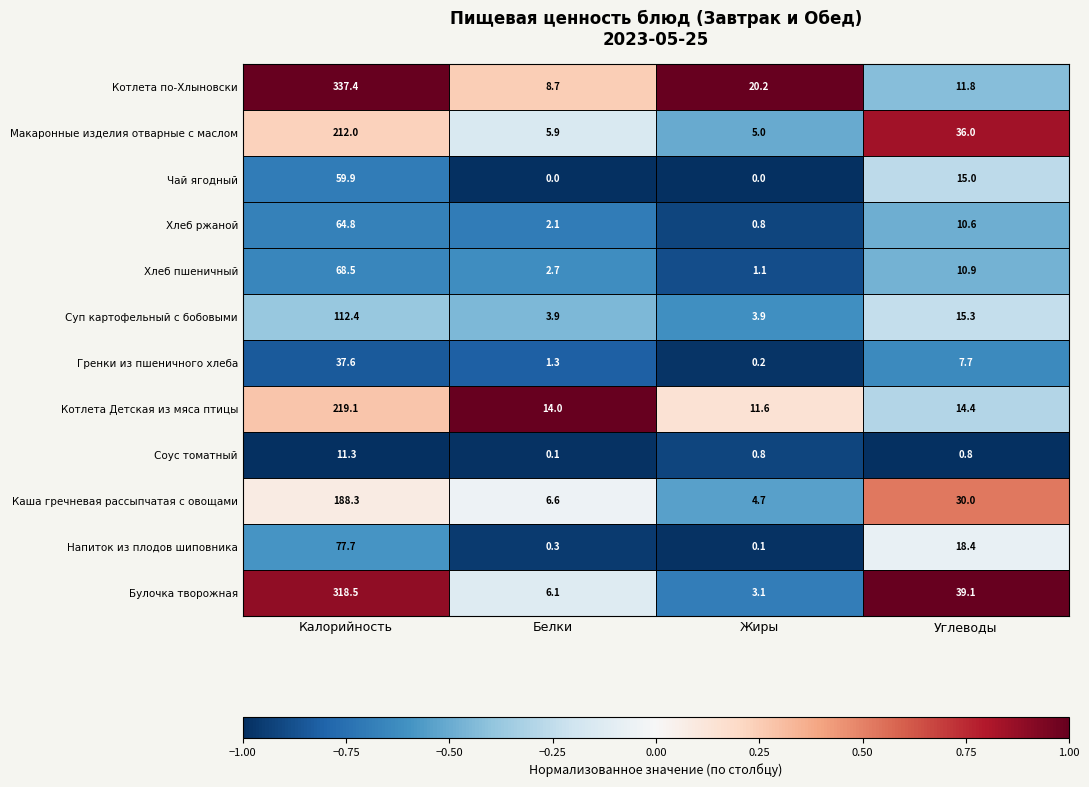

At which category is the sum across all series the highest?

Калорийность